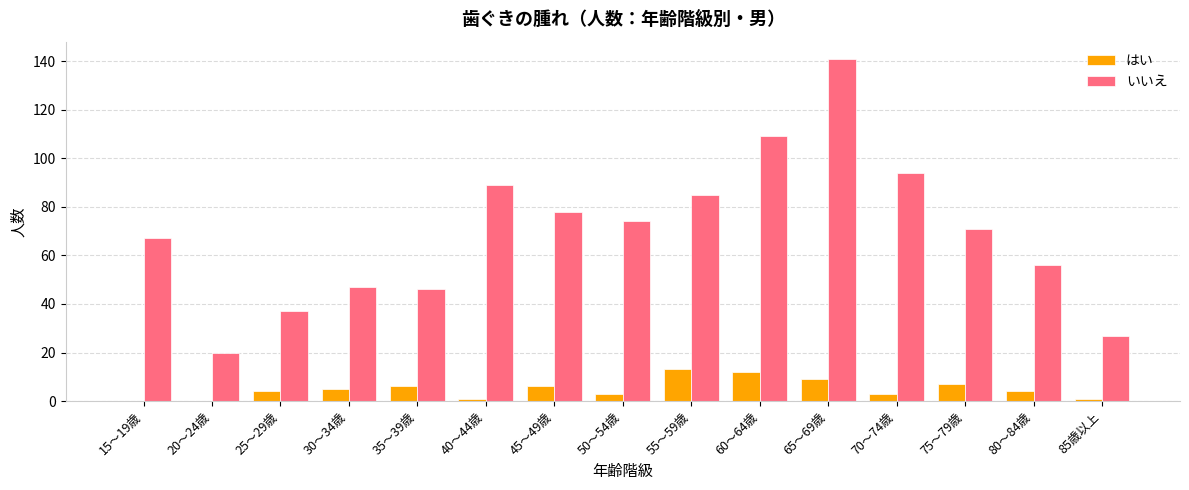

At which category is the sum across all series the highest?

65～69歳